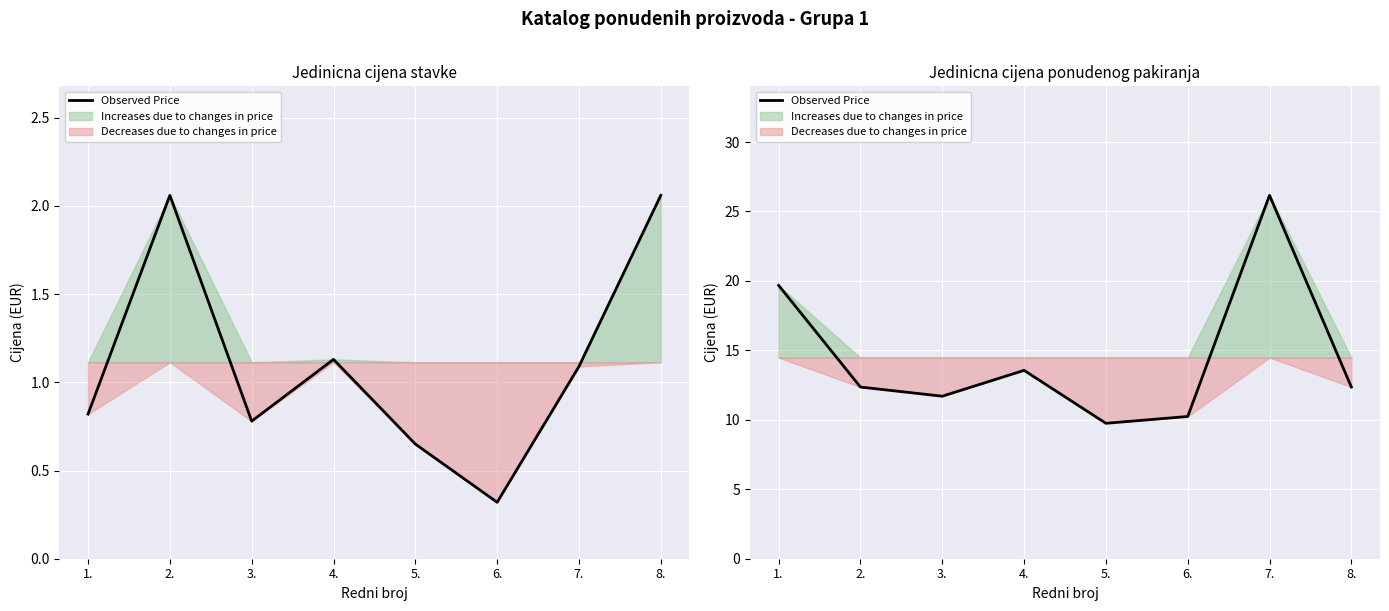

What is the average value?

14.5